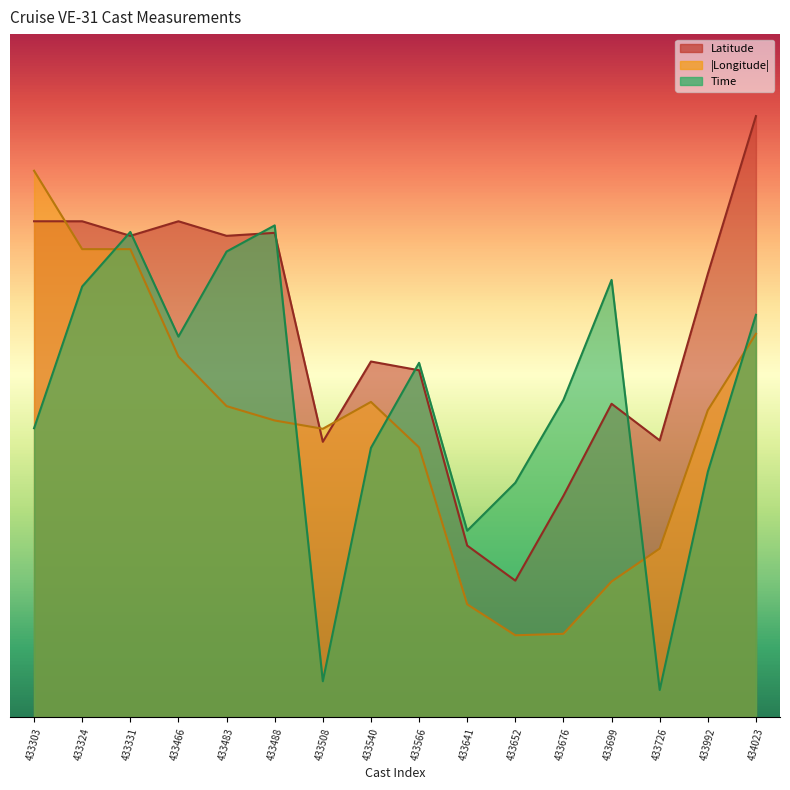

True or false: Time and Latitude intersect in this chart.

True